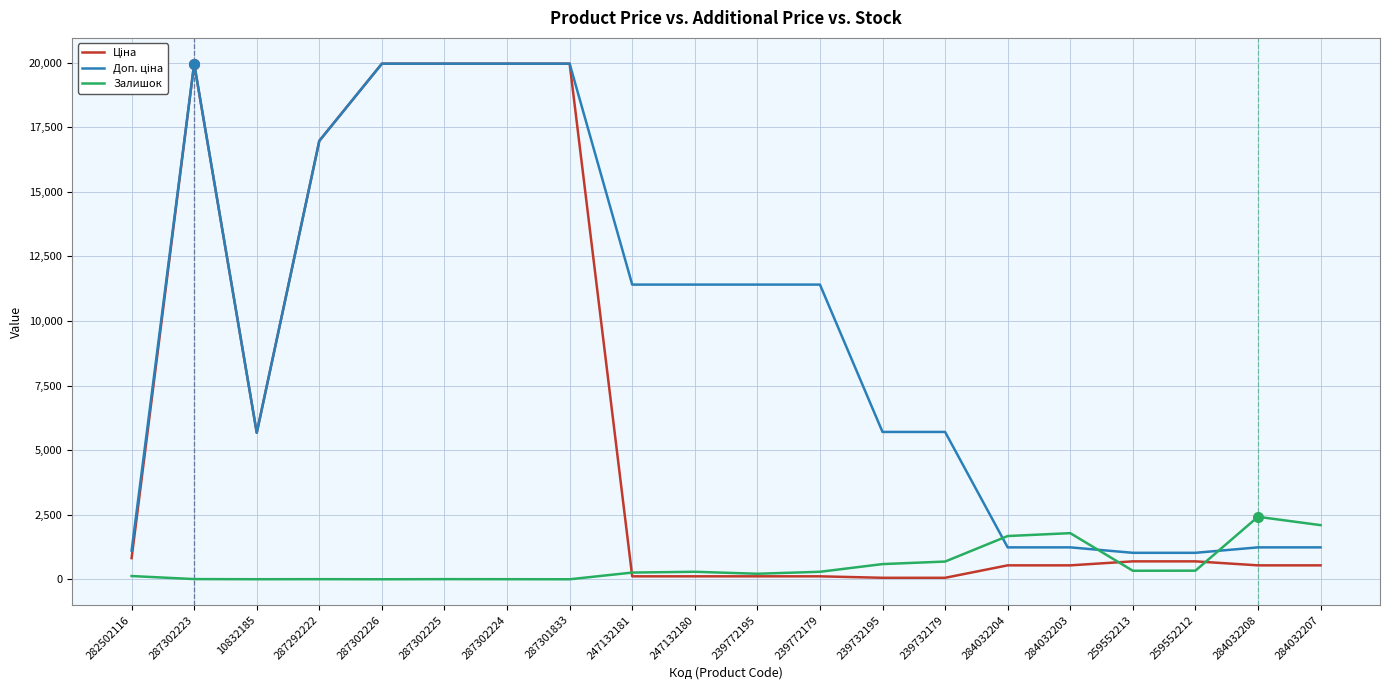

What is the highest value of the Залишок series?

2419.0